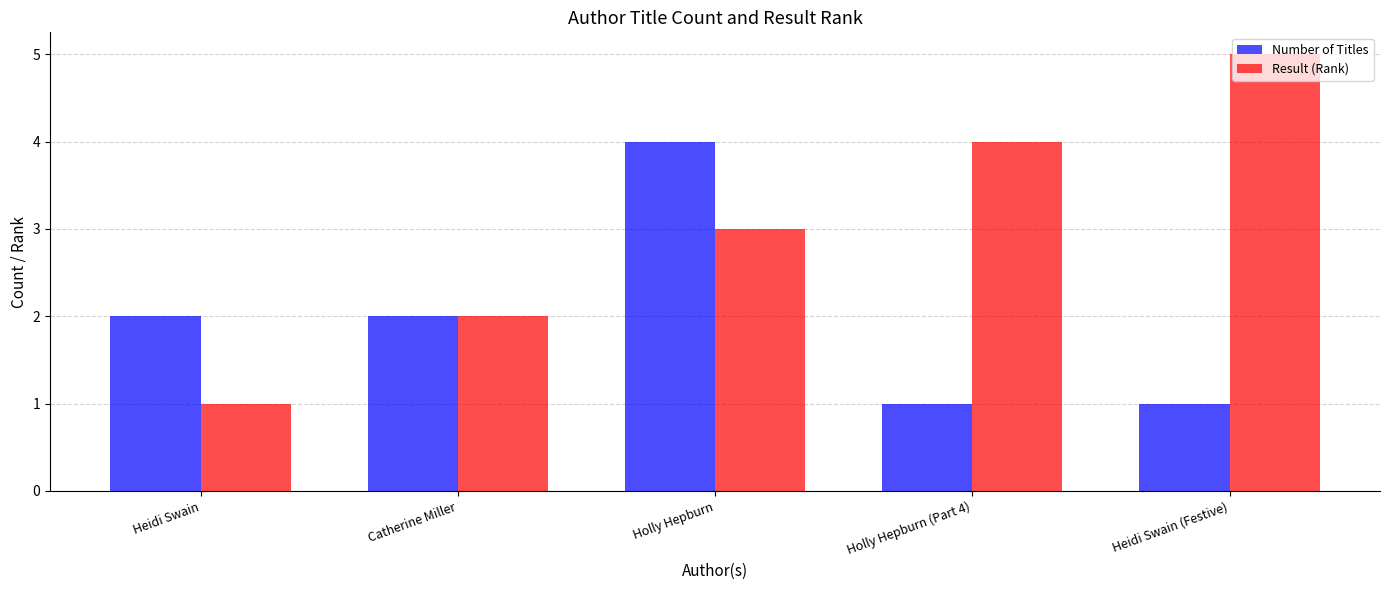

Which series changed the most between Holly Hepburn and Heidi Swain (Festive)?

Number of Titles